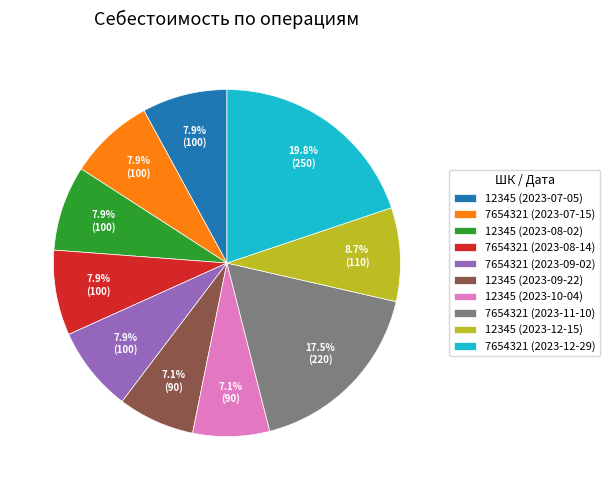

Between 7654321 (2023-11-10) and 12345 (2023-09-22), which is larger?

7654321 (2023-11-10)